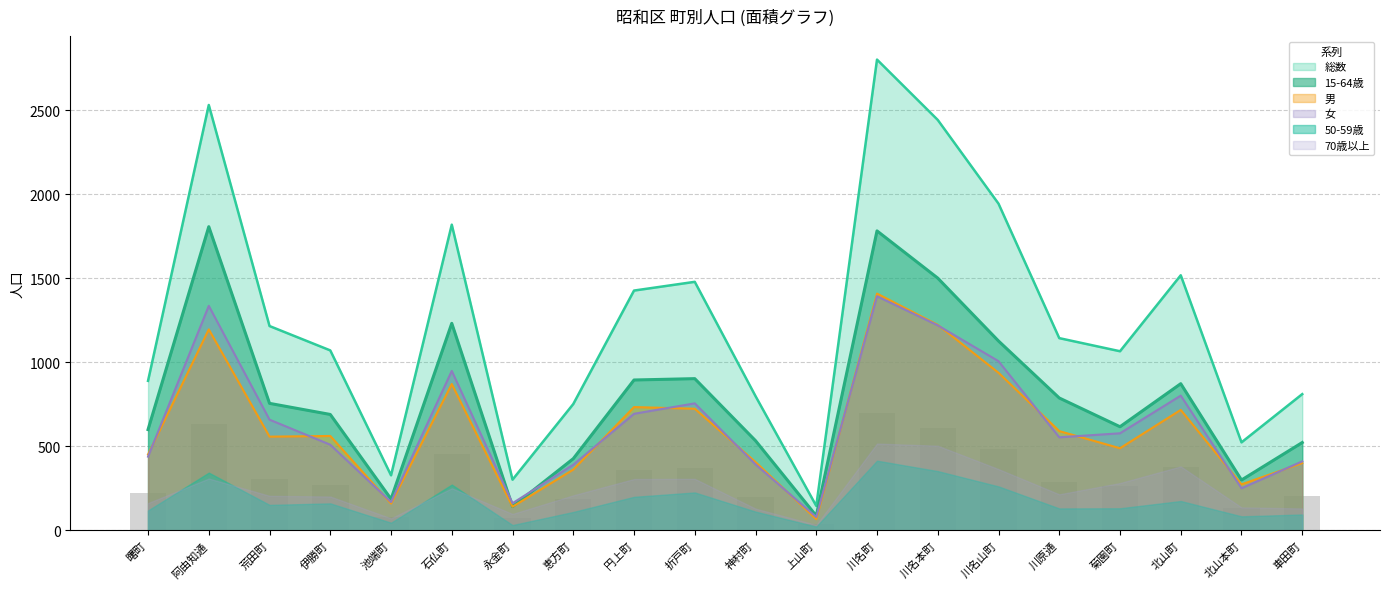

Does the chart contain any negative values?

No